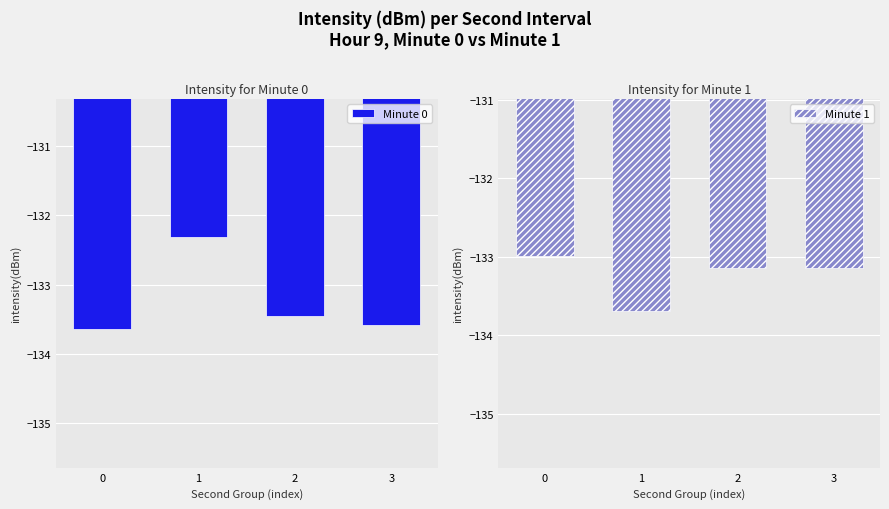

True or false: Minute 1 has a value of -52.5 at 0.

False